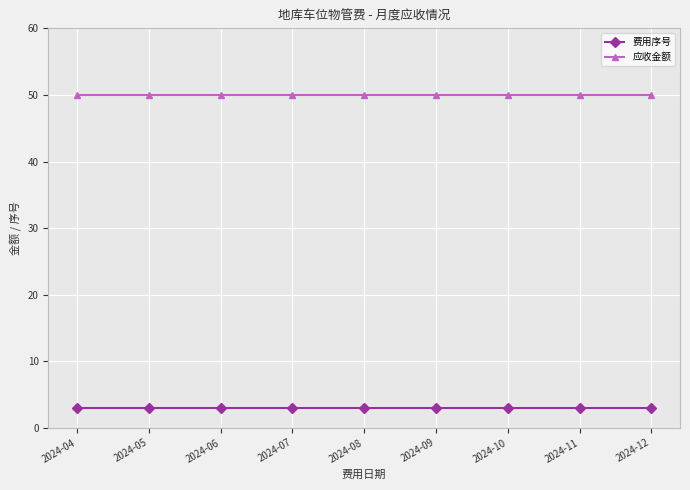

List the series in order of their peak value, lowest first.

费用序号, 应收金额